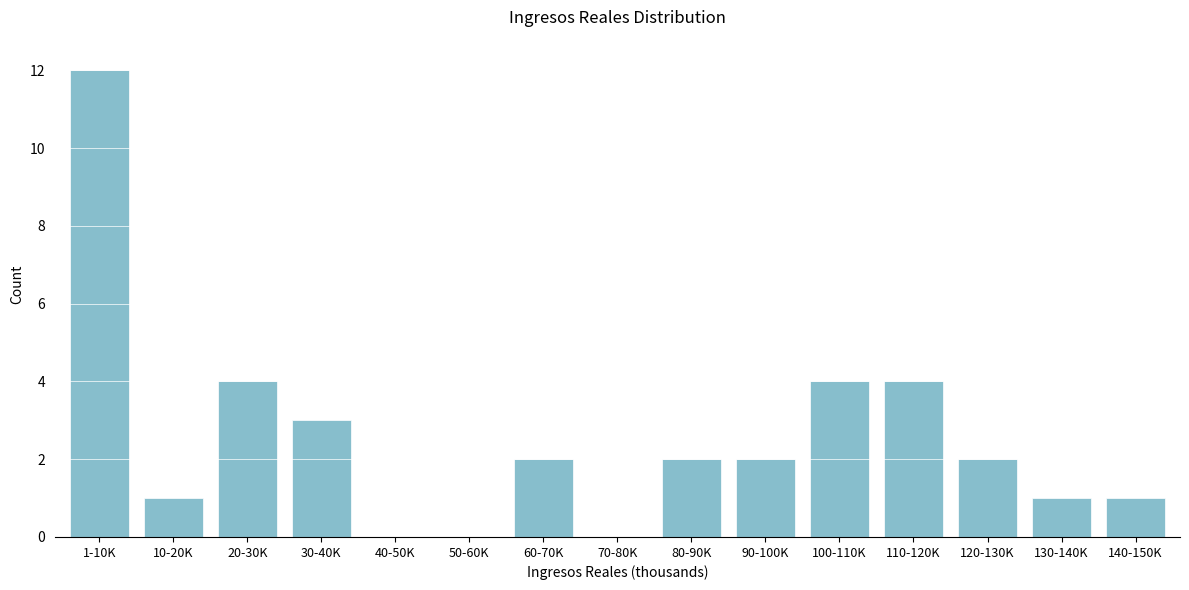

Reading left to right, list all the values displayed in this chart.

1-10K=12	10-20K=1	20-30K=4	30-40K=3	40-50K=0	50-60K=0	60-70K=2	70-80K=0	80-90K=2	90-100K=2	100-110K=4	110-120K=4	120-130K=2	130-140K=1	140-150K=1